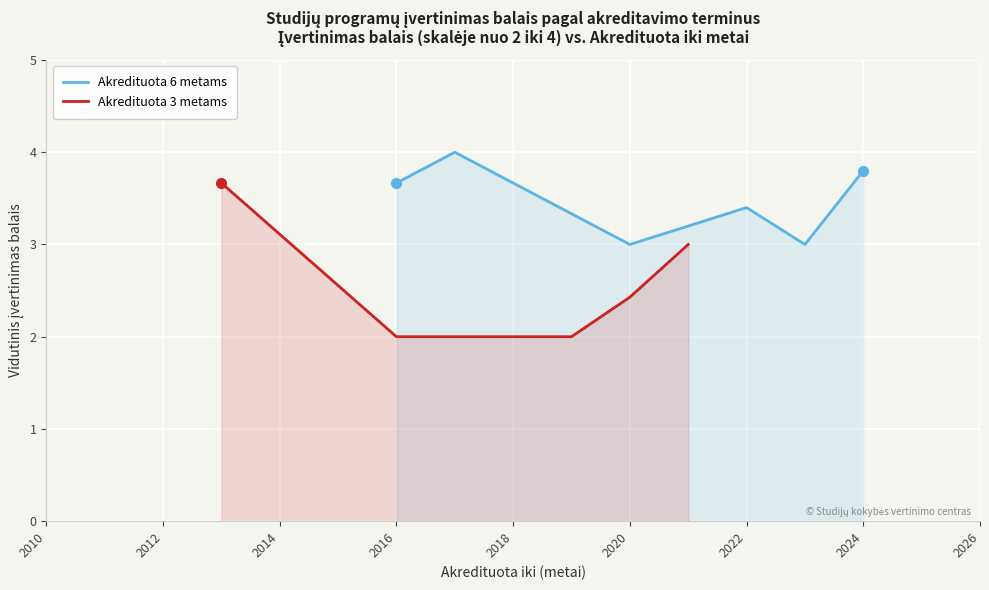

The value of Akredituota 3 metams at 2016 is 2.0. True or false?

True